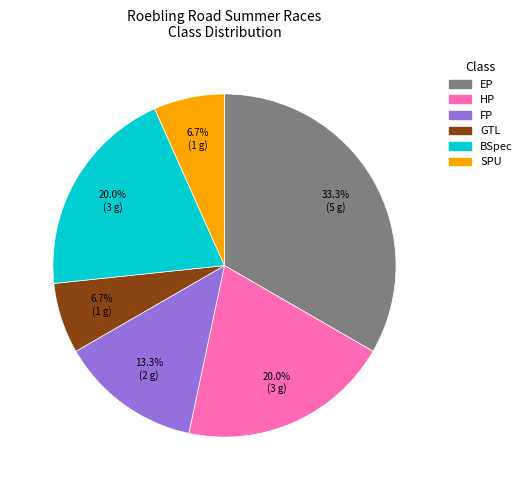

Is it true that GTL is 7% of the pie?

True